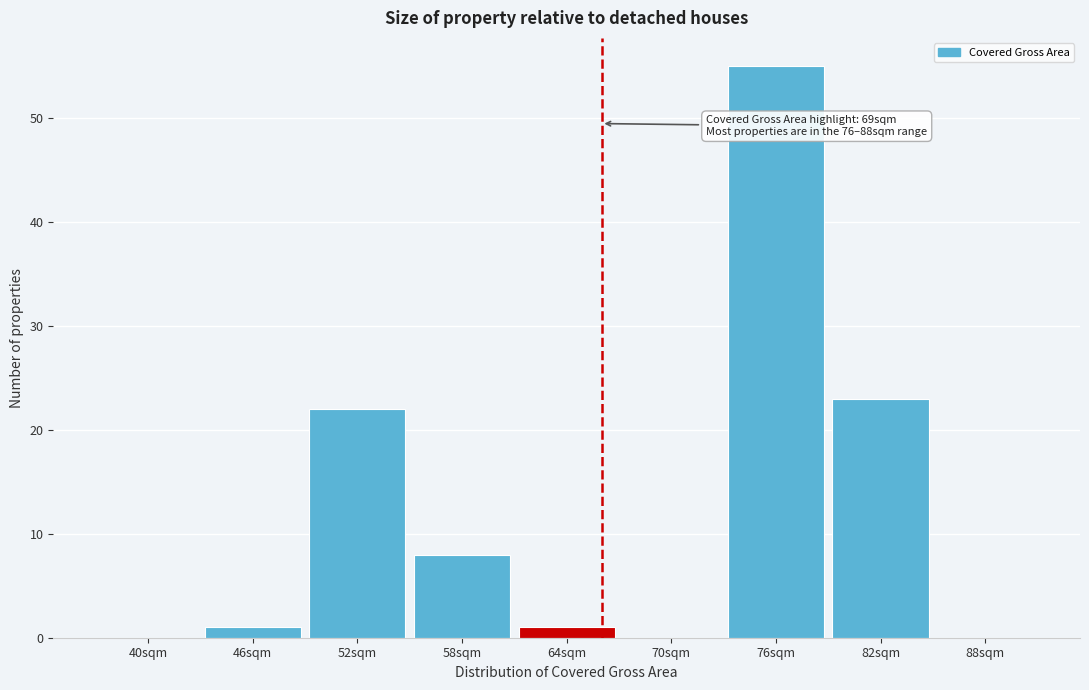

Reading left to right, what are all the values shown in this chart?

40sqm=0	46sqm=1	52sqm=22	58sqm=8	64sqm=1	70sqm=0	76sqm=55	82sqm=23	88sqm=0